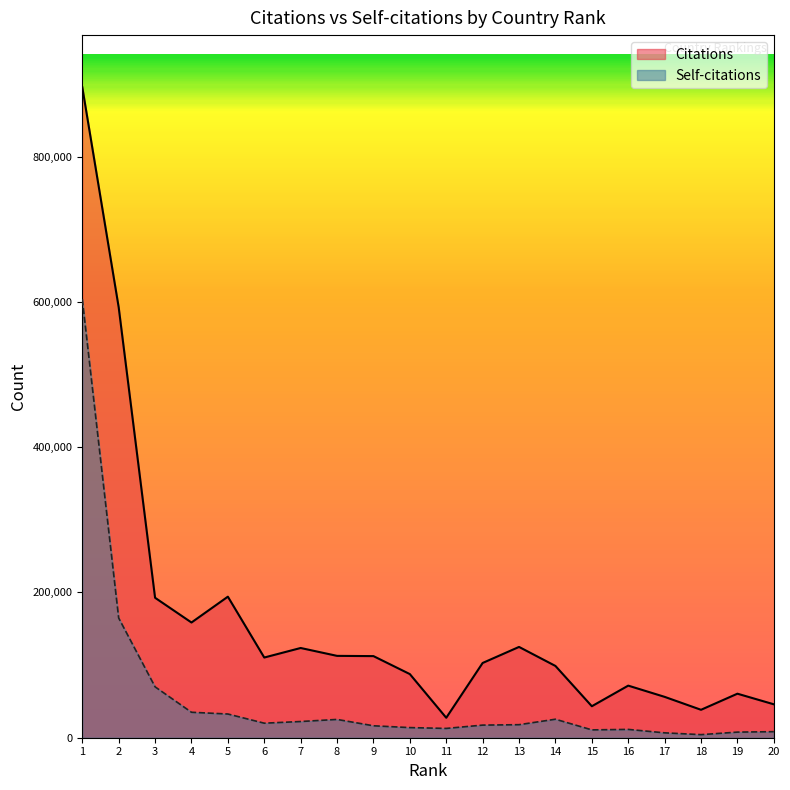

At which label does Self-citations reach its peak?

1